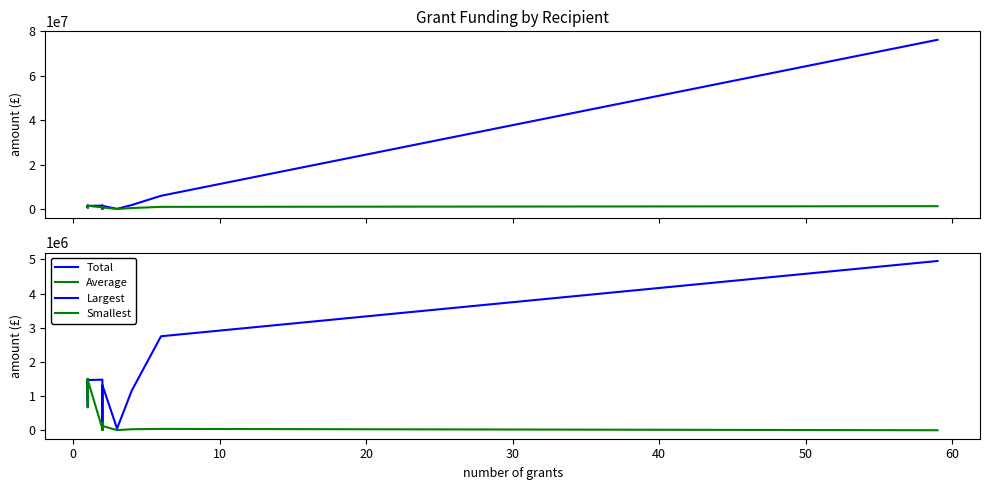

Is it true that Average equals 280538 at 11?

False